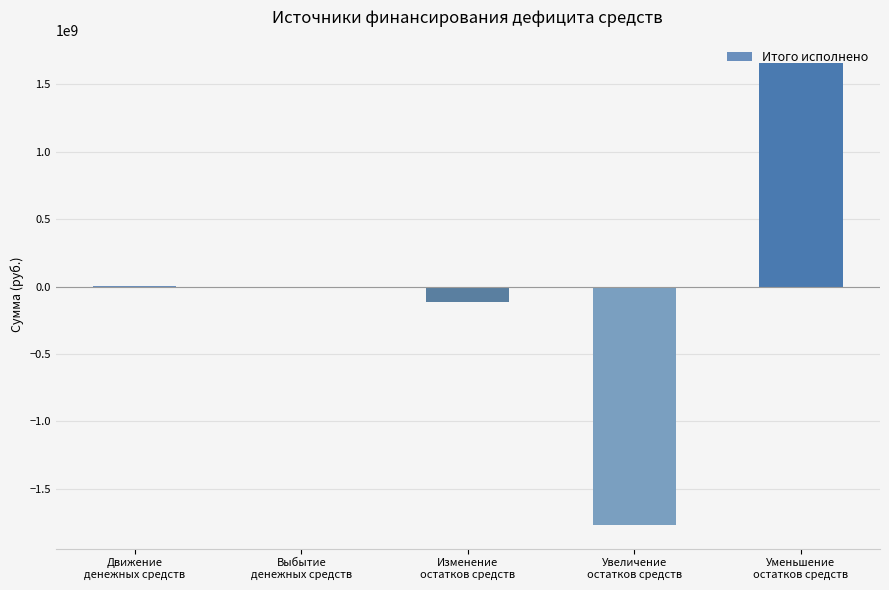

What is the greatest value displayed?

1660883921.4